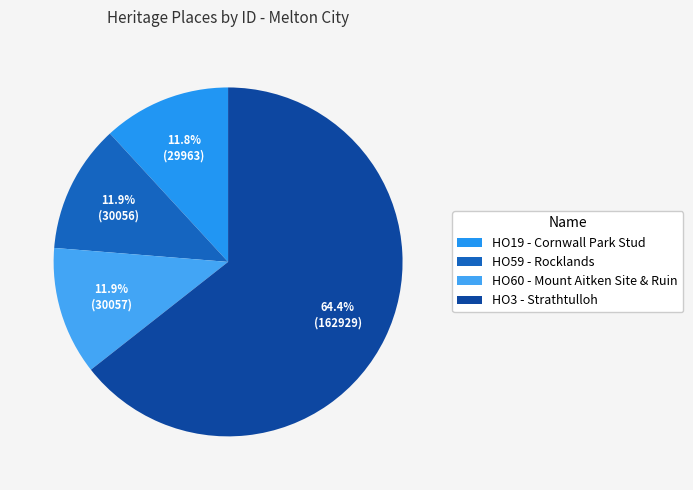

Count the number of slices in the pie.

4